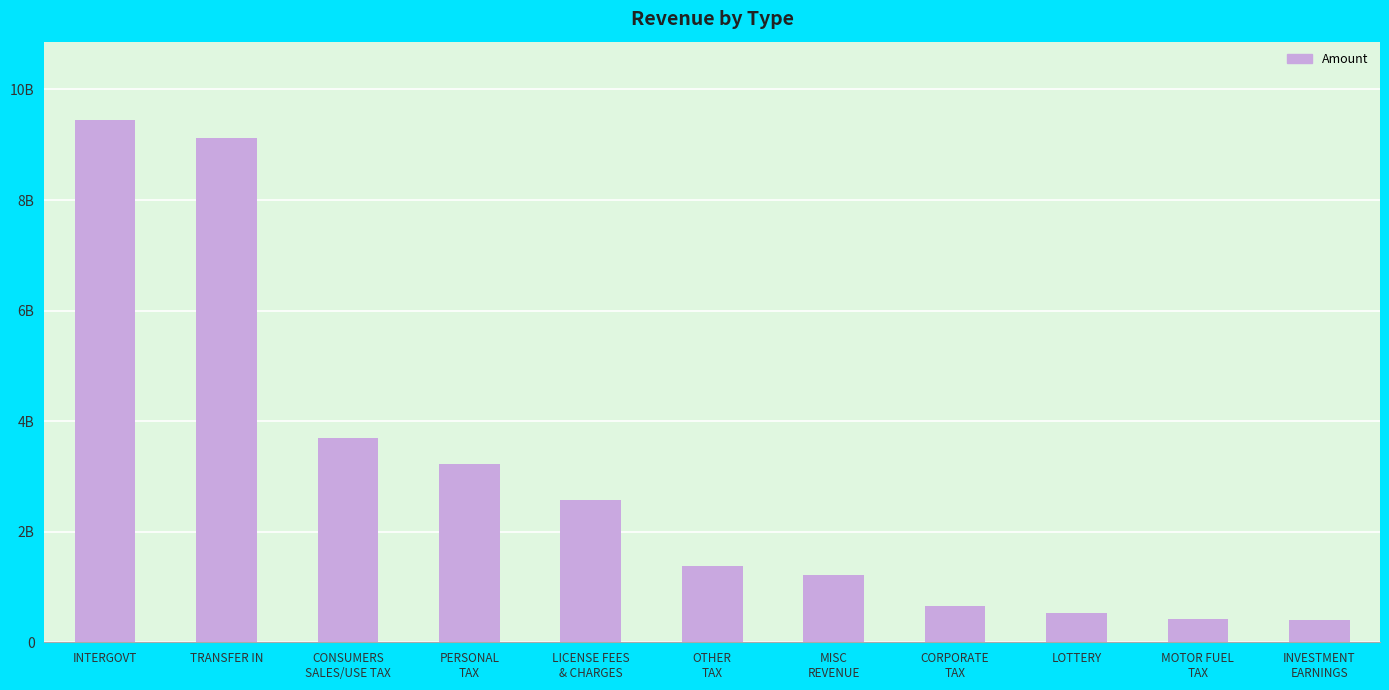

What is the minimum value shown in the chart?

411834633.2